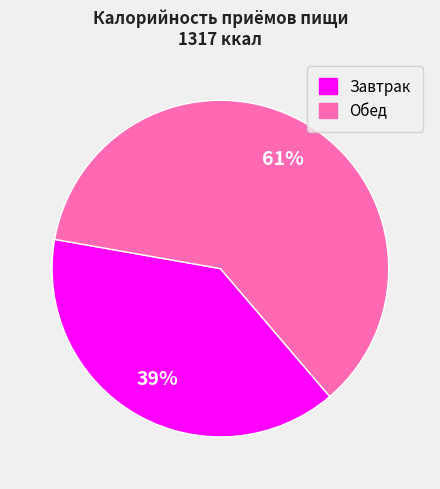

Which has a higher value, Завтрак or Обед?

Обед